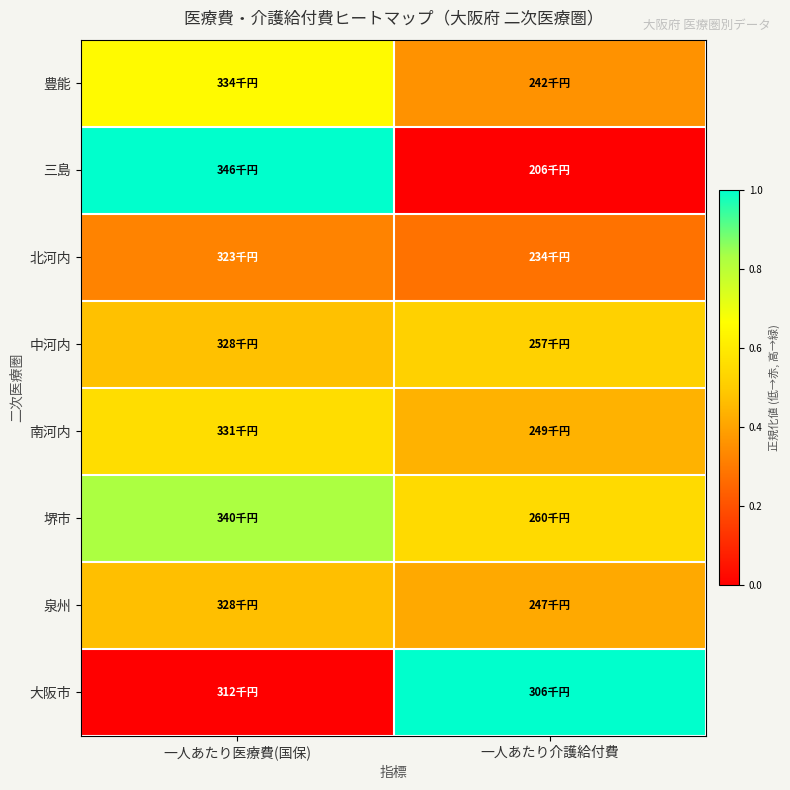

At how many categories does at least one series exceed 0?

2